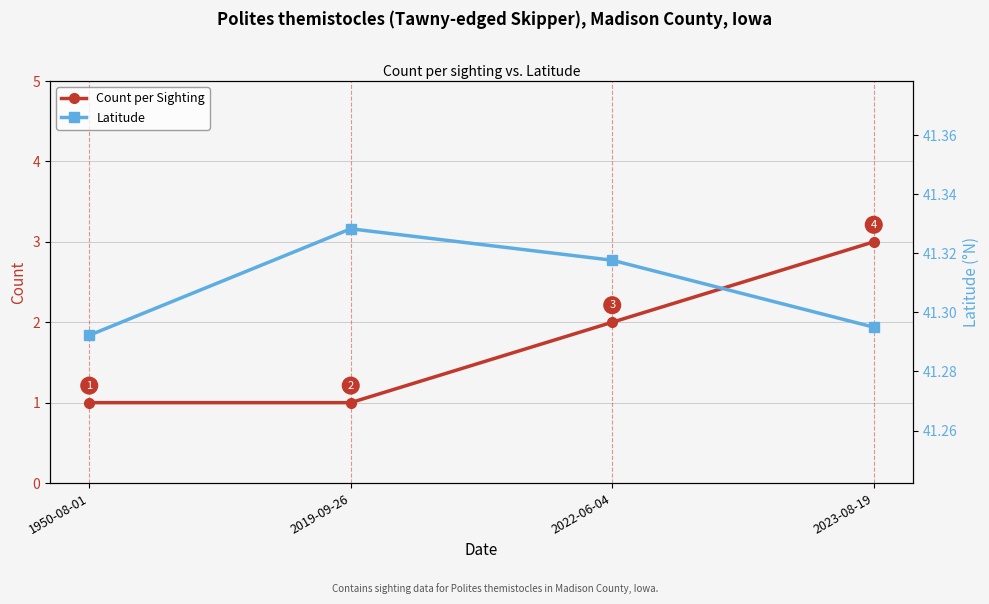

True or false: Latitude has more than 2 interior local peaks.

False